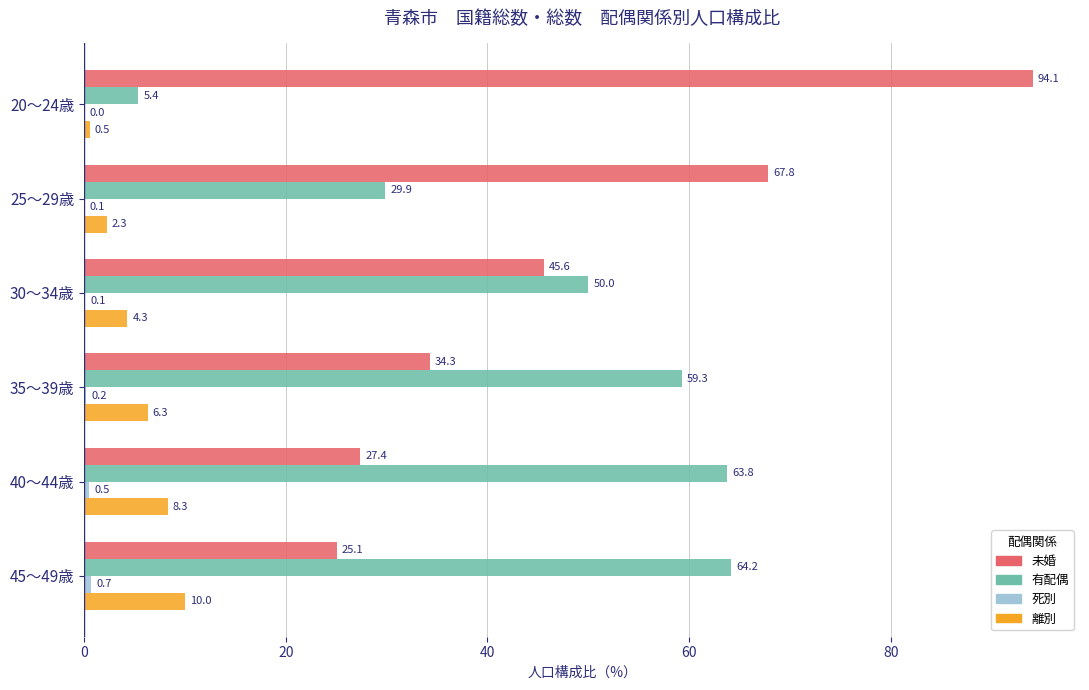

Is it true that 有配偶 equals 5.4 at 20～24歳?

True